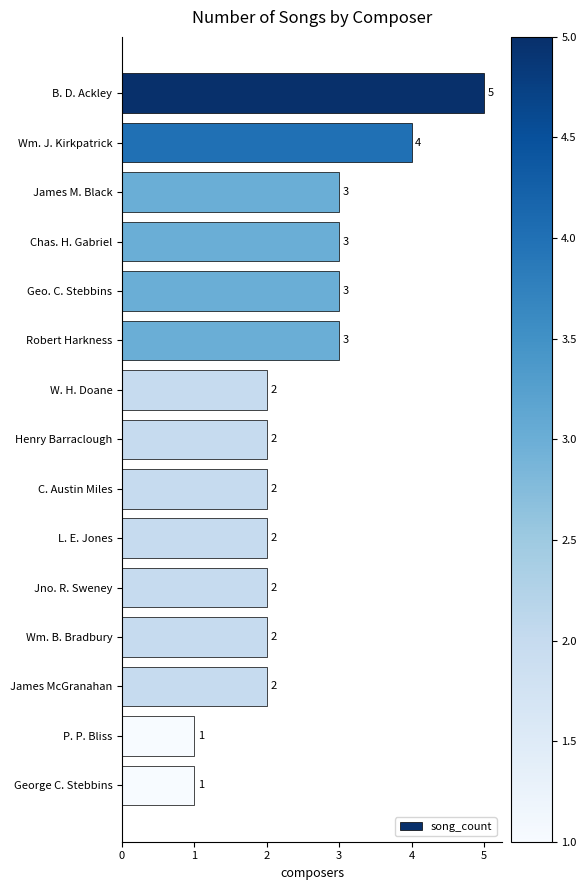

What is the sum of all values?

37